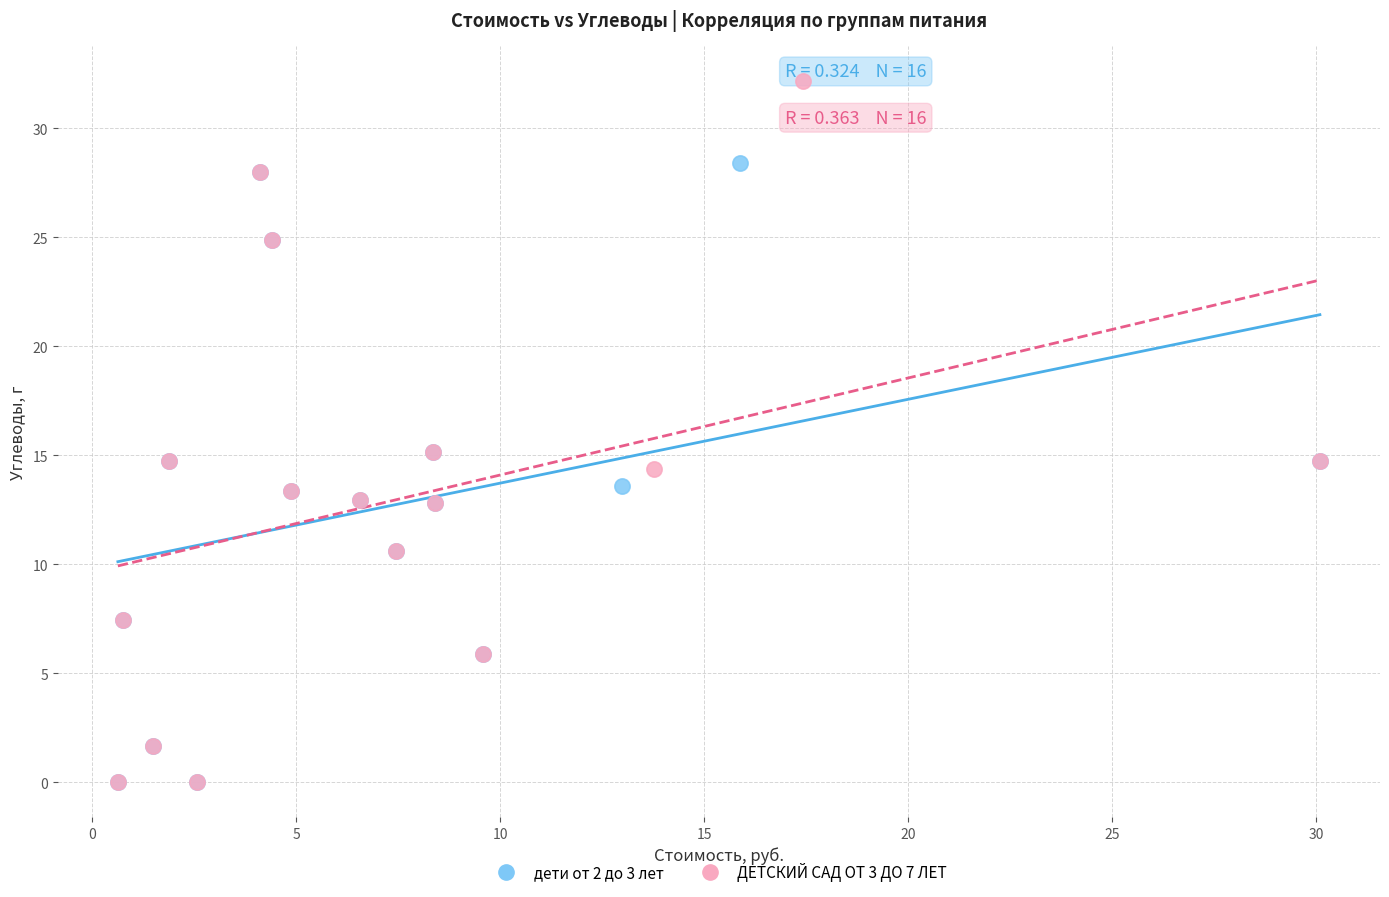

Which series contains the highest Y value?

ДЕТСКИЙ САД ОТ 3 ДО 7 ЛЕТ